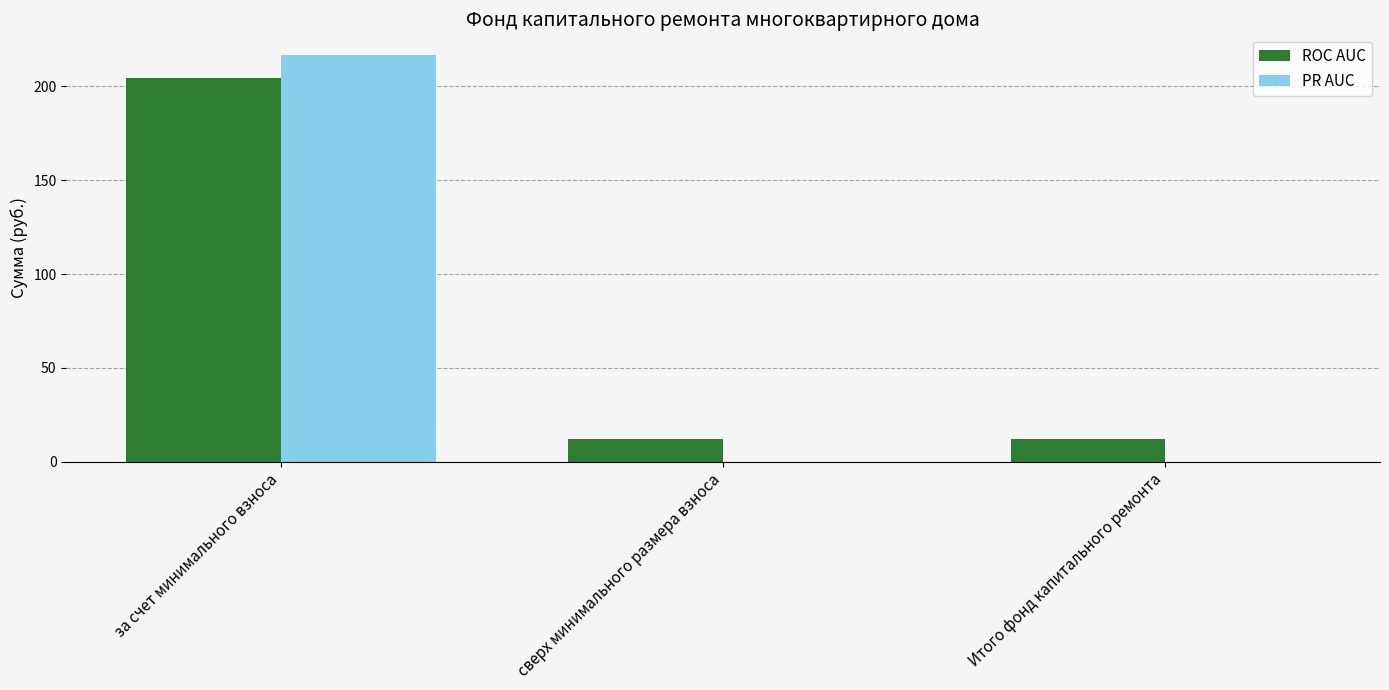

At which category is the sum across all series the highest?

за счет минимального взноса